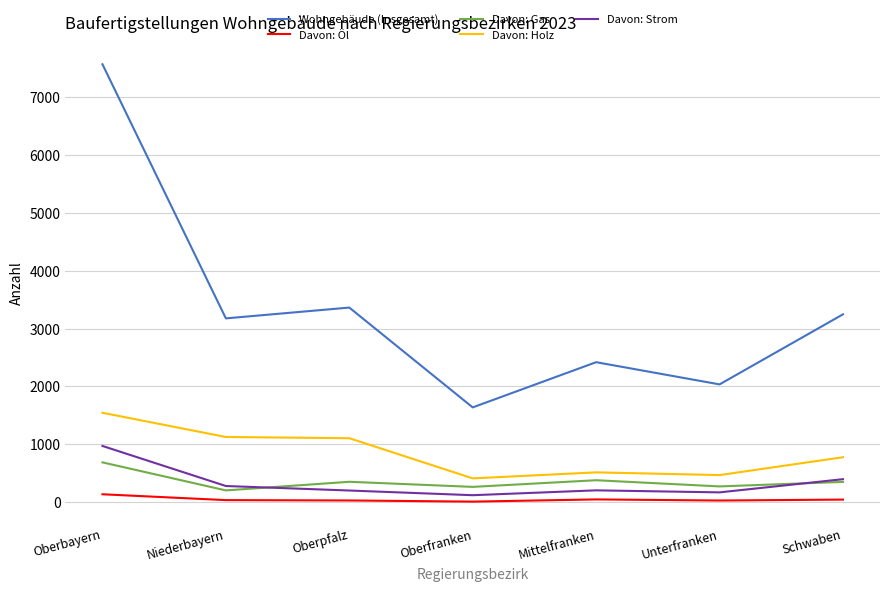

True or false: Davon: Gas and Davon: Öl cross at least once.

False